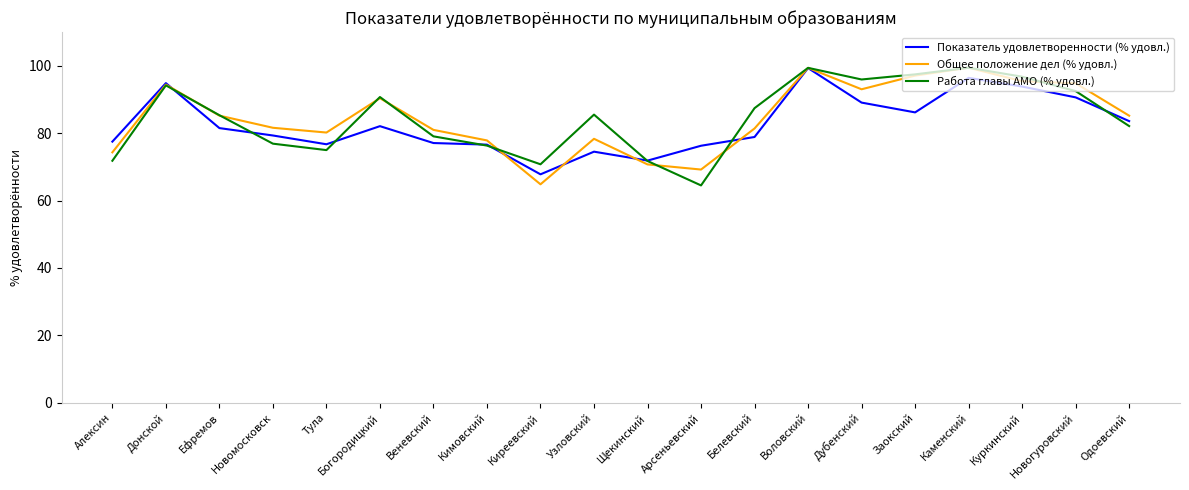

What is the lowest value of the Общее положение дел (% удовл.) series?

64.8